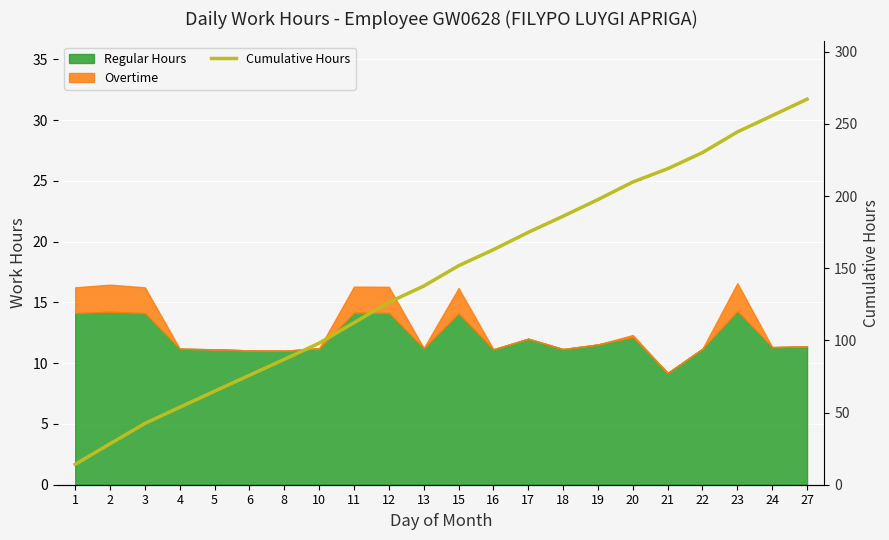

Reading left to right, extract all data points from this chart.

14.1	28.4	42.5	53.7	64.8	75.8	86.9	98.1	112.2	126.4	137.6	151.7	162.8	174.9	186.0	197.6	209.7	218.9	230.1	244.4	255.7	267.1